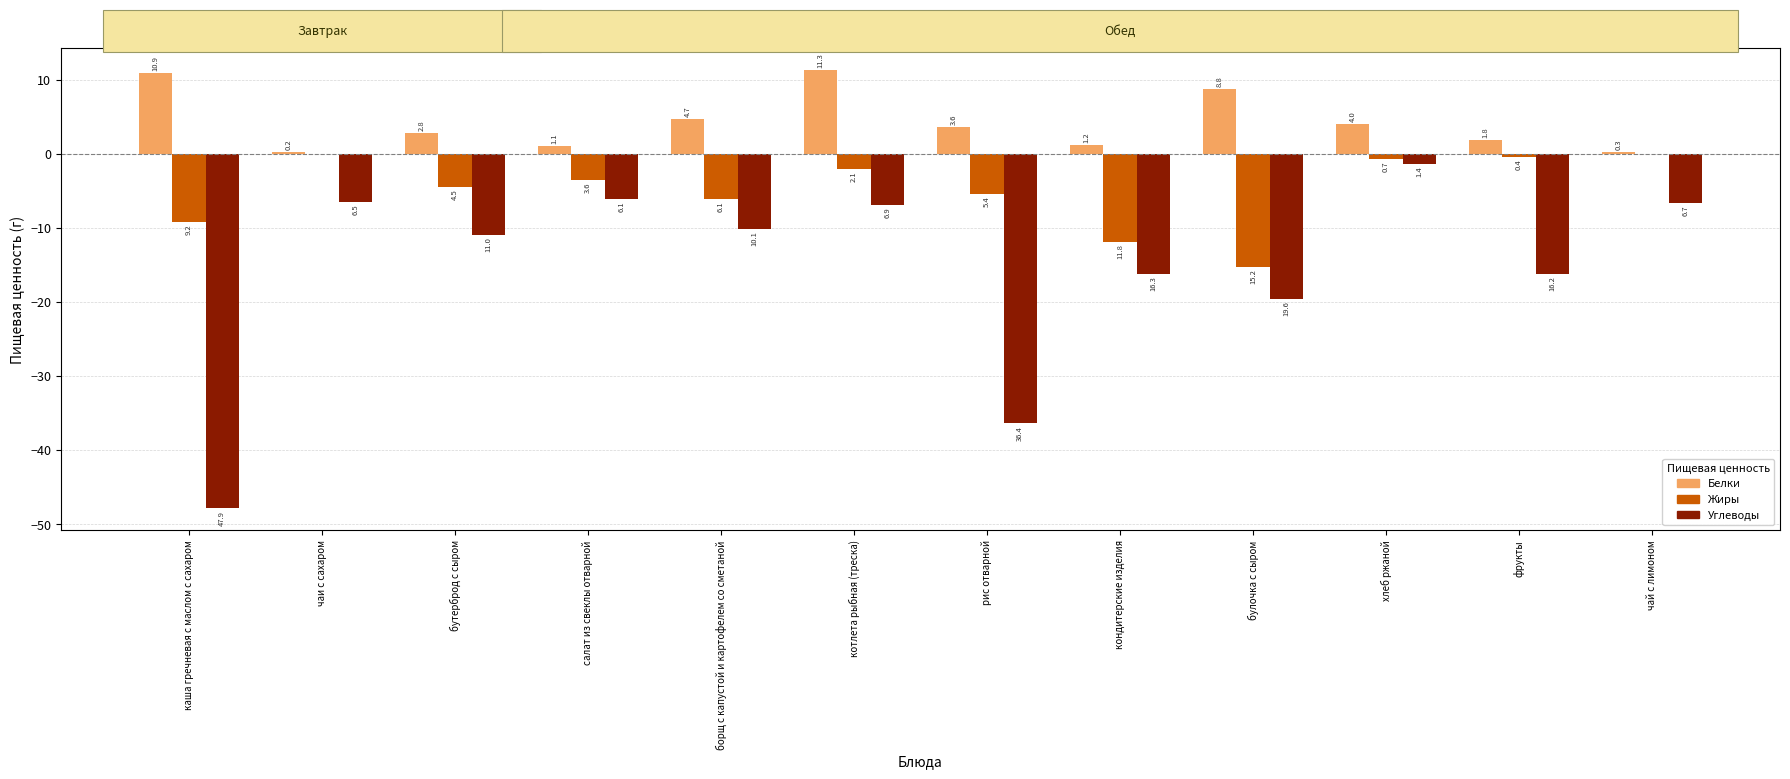

Does the chart contain stacked bars?

No